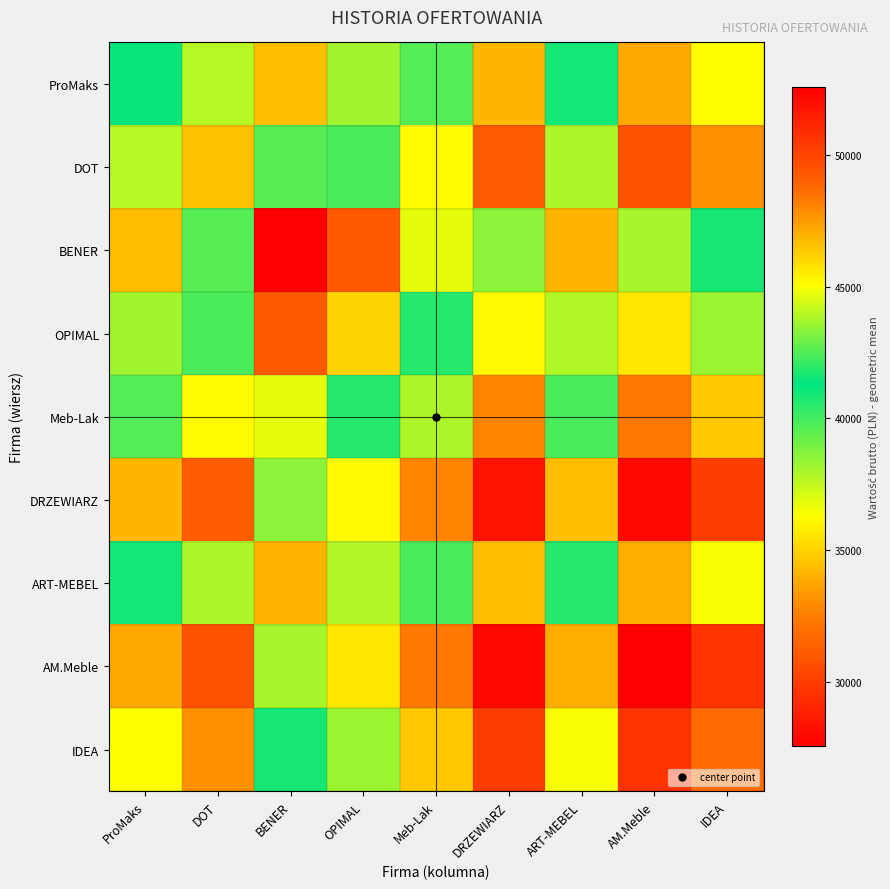

Reading left to right, transcribe all the data shown in this chart.

ProMaks: ProMaks=41389.5	DOT=37755.2	BENER=46645.0	OPIMAL=43681.3	Meb-Lak=39630.1	DRZEWIARZ=34218.5	ART-MEBEL=41604.2	AM.Meble=33761.7	IDEA=36255.7
DOT: ProMaks=37755.2	DOT=34440.0	BENER=42549.2	OPIMAL=39845.8	Meb-Lak=36150.3	DRZEWIARZ=31213.9	ART-MEBEL=37951.0	AM.Meble=30797.2	IDEA=33072.1
BENER: ProMaks=46645.0	DOT=42549.2	BENER=52567.7	OPIMAL=49227.8	Meb-Lak=44662.2	DRZEWIARZ=38563.5	ART-MEBEL=46886.9	AM.Meble=38048.7	IDEA=40859.2
OPIMAL: ProMaks=43681.3	DOT=39845.8	BENER=49227.8	OPIMAL=46100.0	Meb-Lak=41824.5	DRZEWIARZ=36113.3	ART-MEBEL=43907.9	AM.Meble=35631.2	IDEA=38263.2
Meb-Lak: ProMaks=39630.1	DOT=36150.3	BENER=44662.2	OPIMAL=41824.5	Meb-Lak=37945.5	DRZEWIARZ=32764.0	ART-MEBEL=39835.7	AM.Meble=32326.6	IDEA=34714.5
DRZEWIARZ: ProMaks=34218.5	DOT=31213.9	BENER=38563.5	OPIMAL=36113.3	Meb-Lak=32764.0	DRZEWIARZ=28290.0	ART-MEBEL=34396.0	AM.Meble=27912.3	IDEA=29974.2
ART-MEBEL: ProMaks=41604.2	DOT=37951.0	BENER=46886.9	OPIMAL=43907.9	Meb-Lak=39835.7	DRZEWIARZ=34396.0	ART-MEBEL=41820.0	AM.Meble=33936.9	IDEA=36443.7
AM.Meble: ProMaks=33761.7	DOT=30797.2	BENER=38048.7	OPIMAL=35631.2	Meb-Lak=32326.6	DRZEWIARZ=27912.3	ART-MEBEL=33936.9	AM.Meble=27539.7	IDEA=29574.0
IDEA: ProMaks=36255.7	DOT=33072.1	BENER=40859.2	OPIMAL=38263.2	Meb-Lak=34714.5	DRZEWIARZ=29974.2	ART-MEBEL=36443.7	AM.Meble=29574.0	IDEA=31758.6